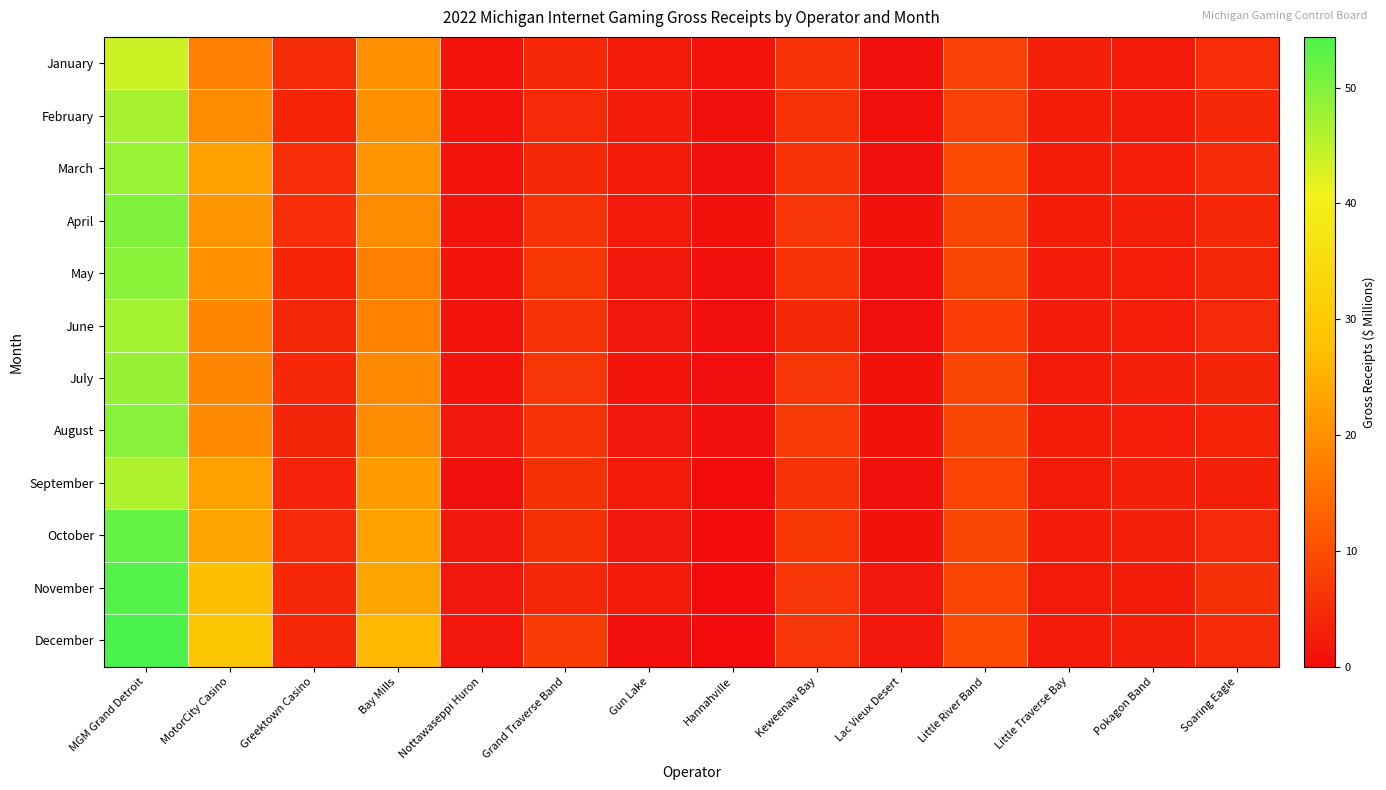

How many series are shown in this chart?

12